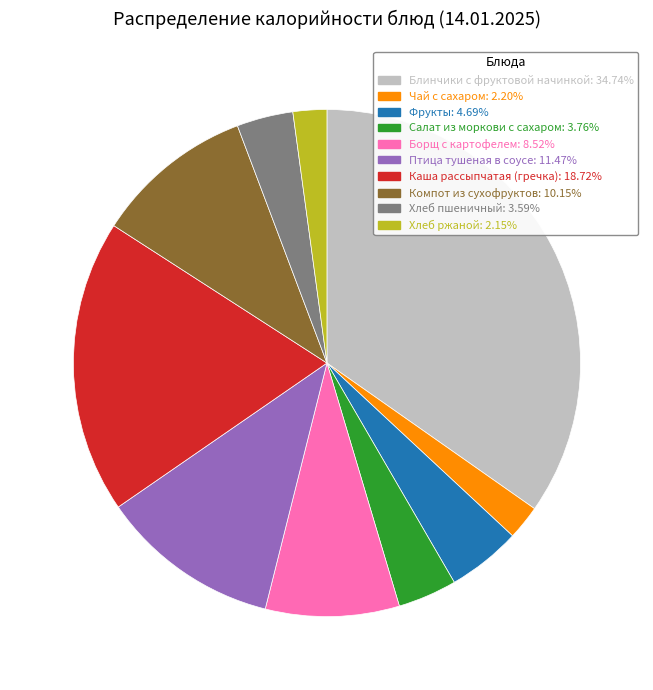

How many slices are in this pie chart?

10